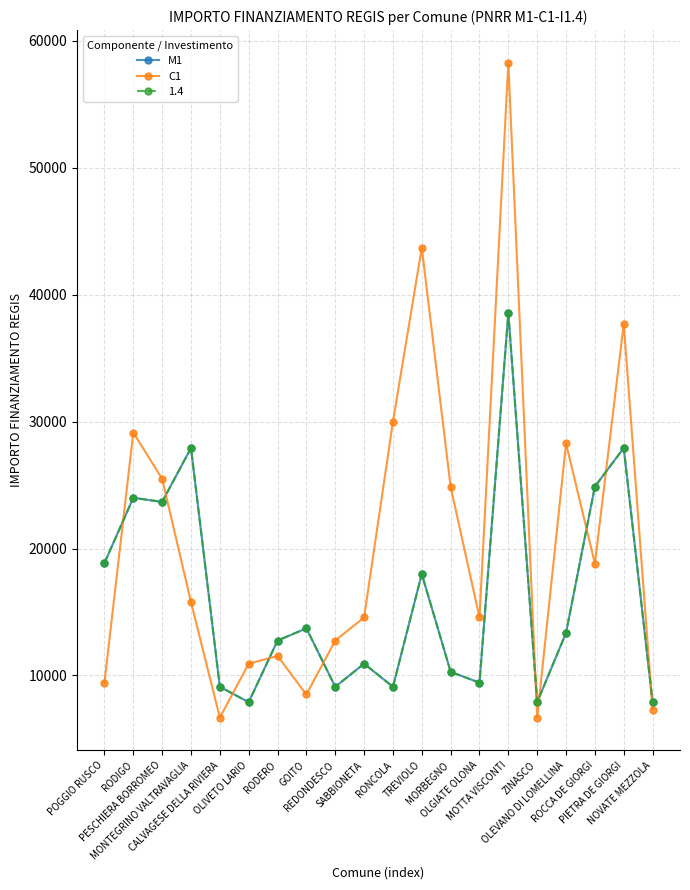

Is the value of C1 at ROCCA DE GIORGI greater than the value of M1 at ZINASCO?

Yes